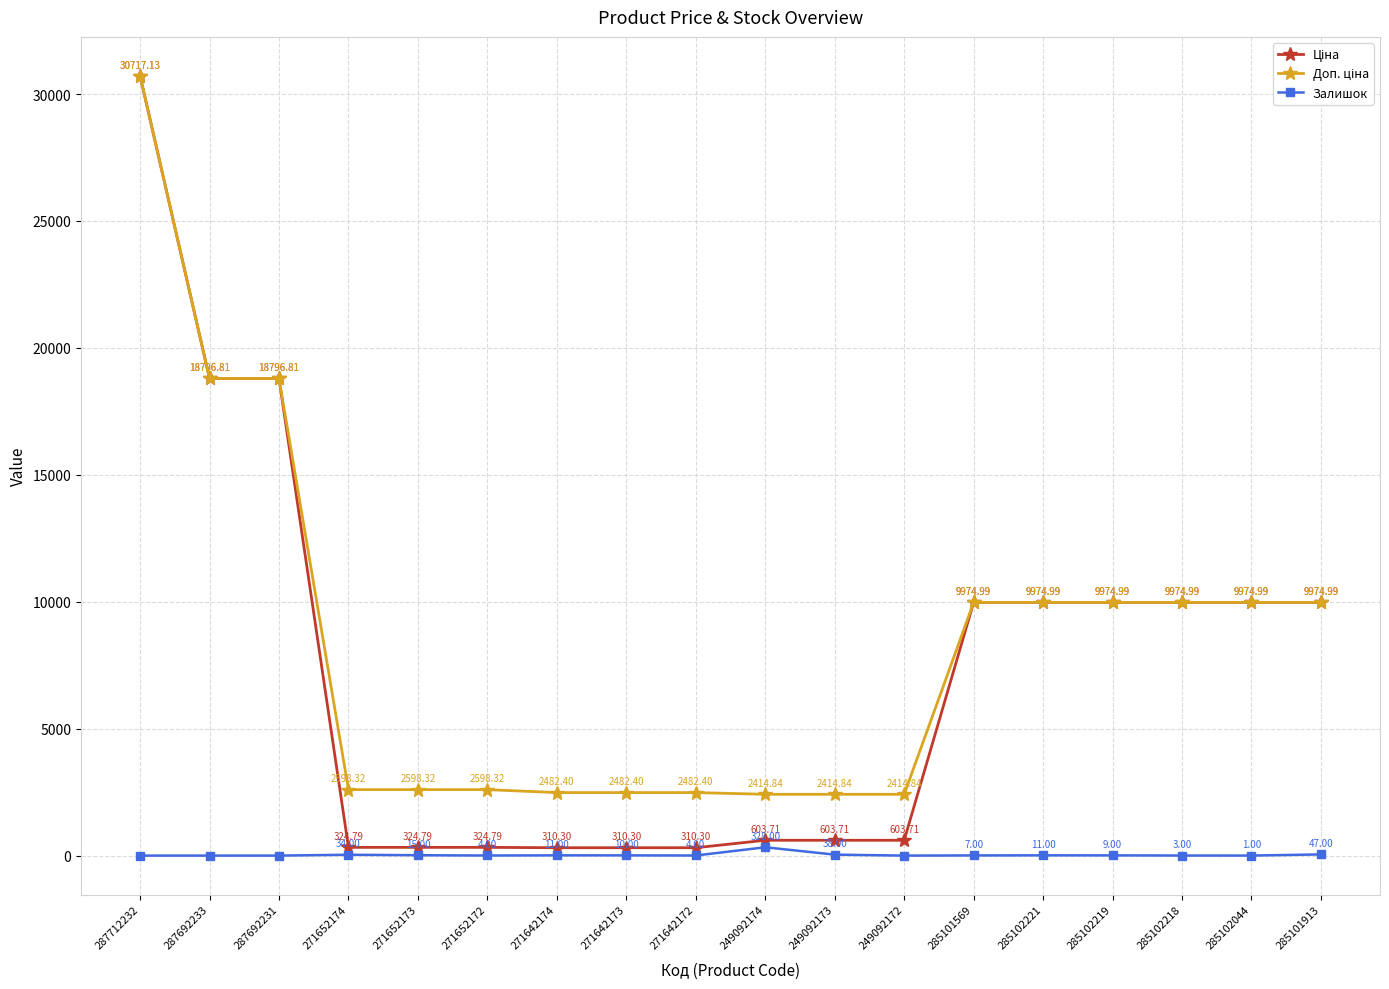

What is the sum of all Залишок values?

522.0